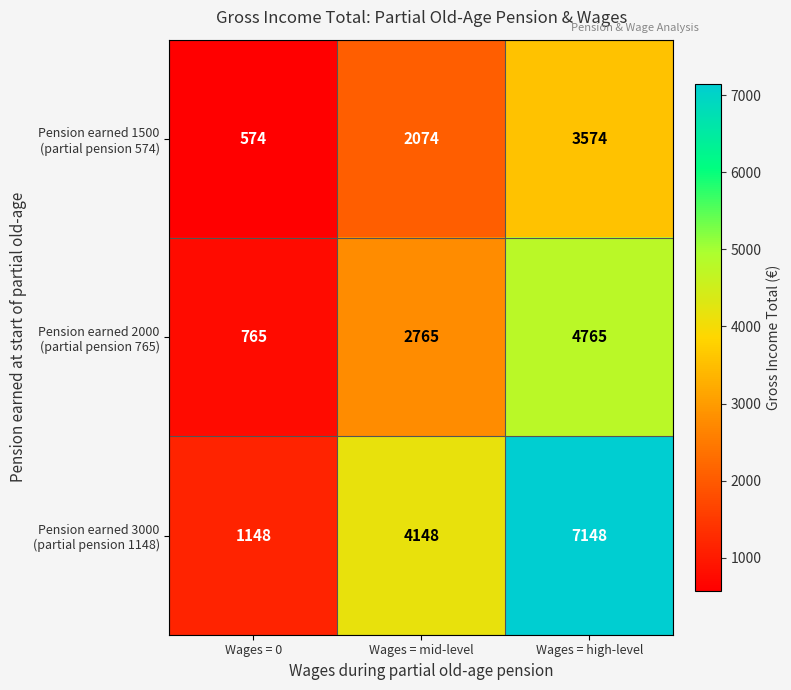

What is the spread (max minus min) of values at Wages = 0?

574